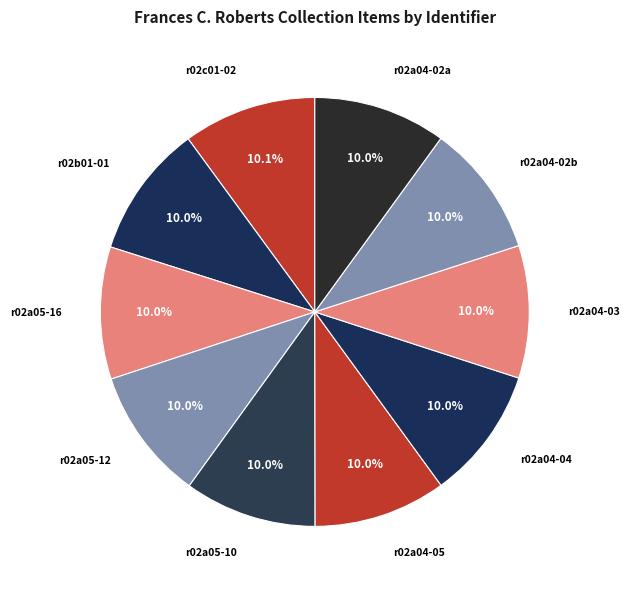

Is there a majority slice in this chart?

No